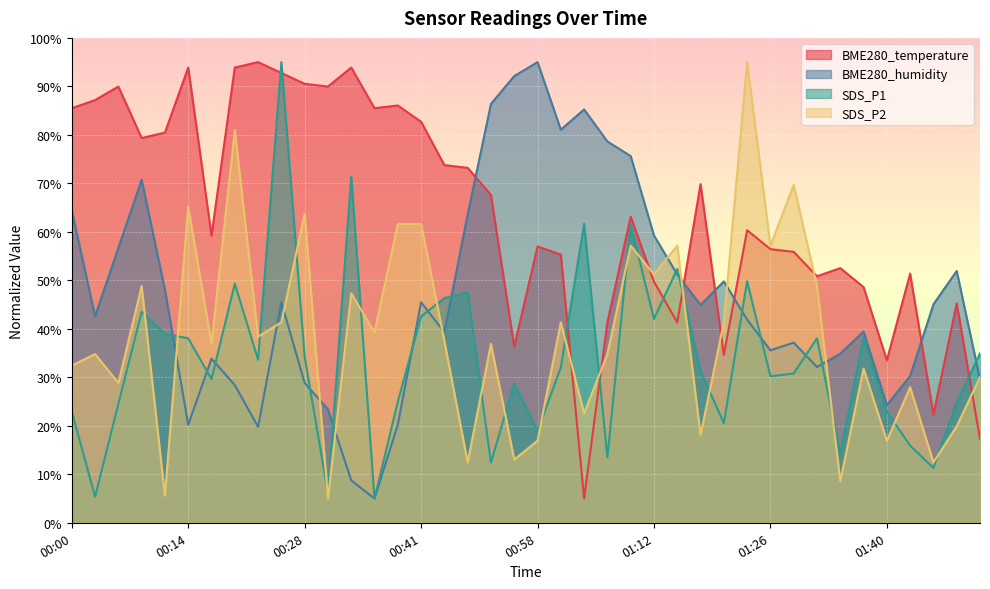

List the series in order of their peak value, lowest first.

BME280_temperature, BME280_humidity, SDS_P1, SDS_P2